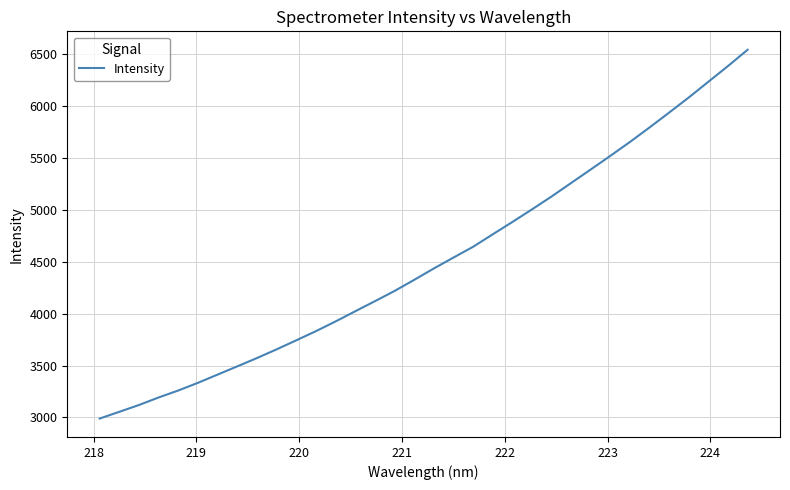

What is the difference between the maximum and minimum values?

3549.1